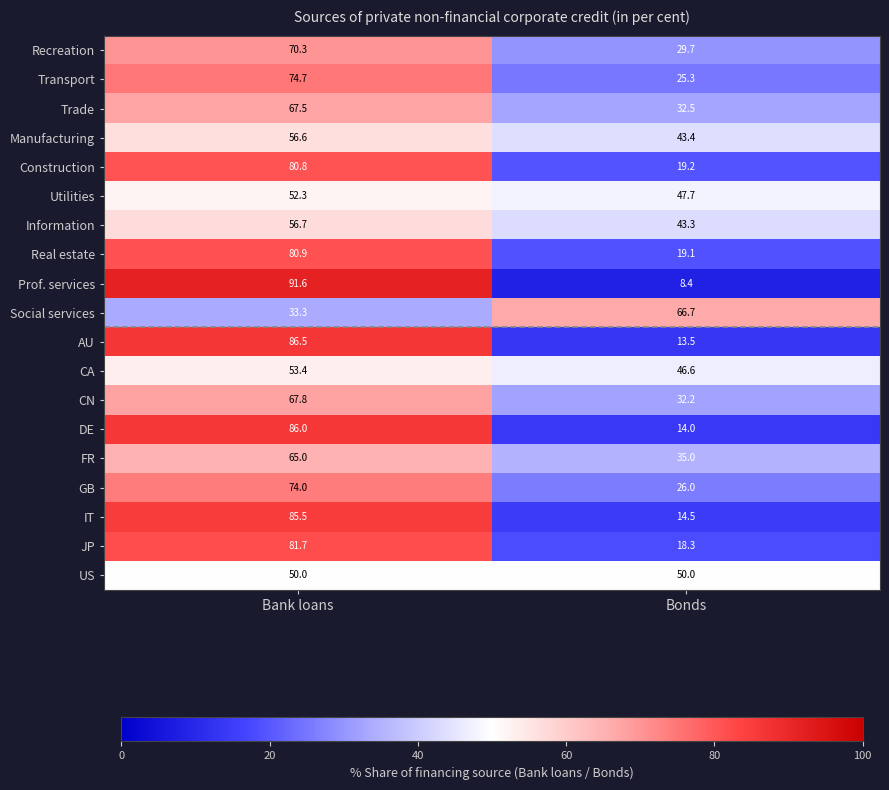

How many series are shown in this chart?

19